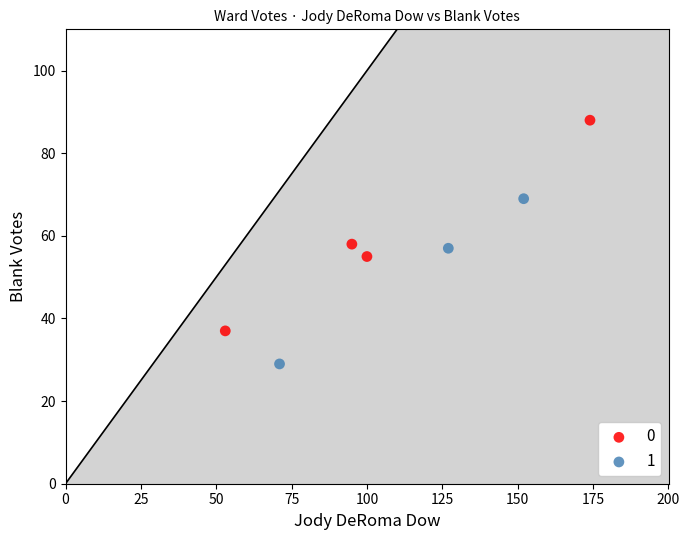

Which series contains the lowest Y value?

1